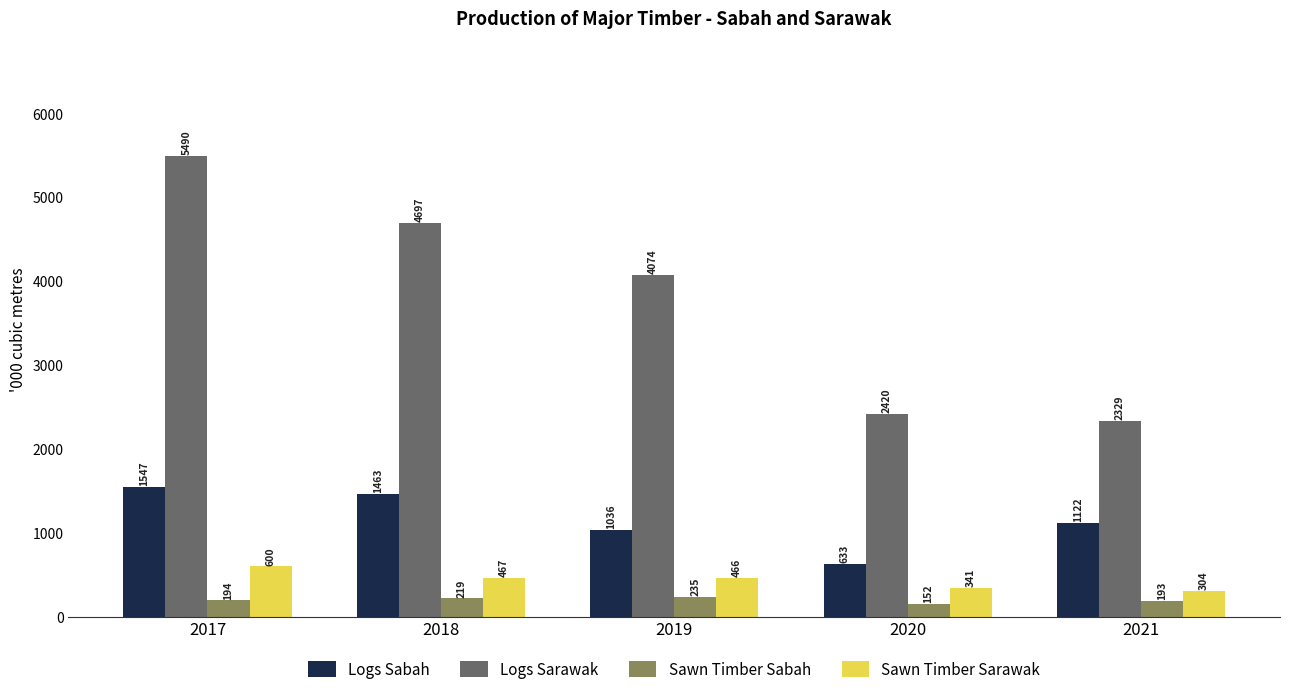

Where is Sawn Timber Sarawak nearest to the value 452?

2019